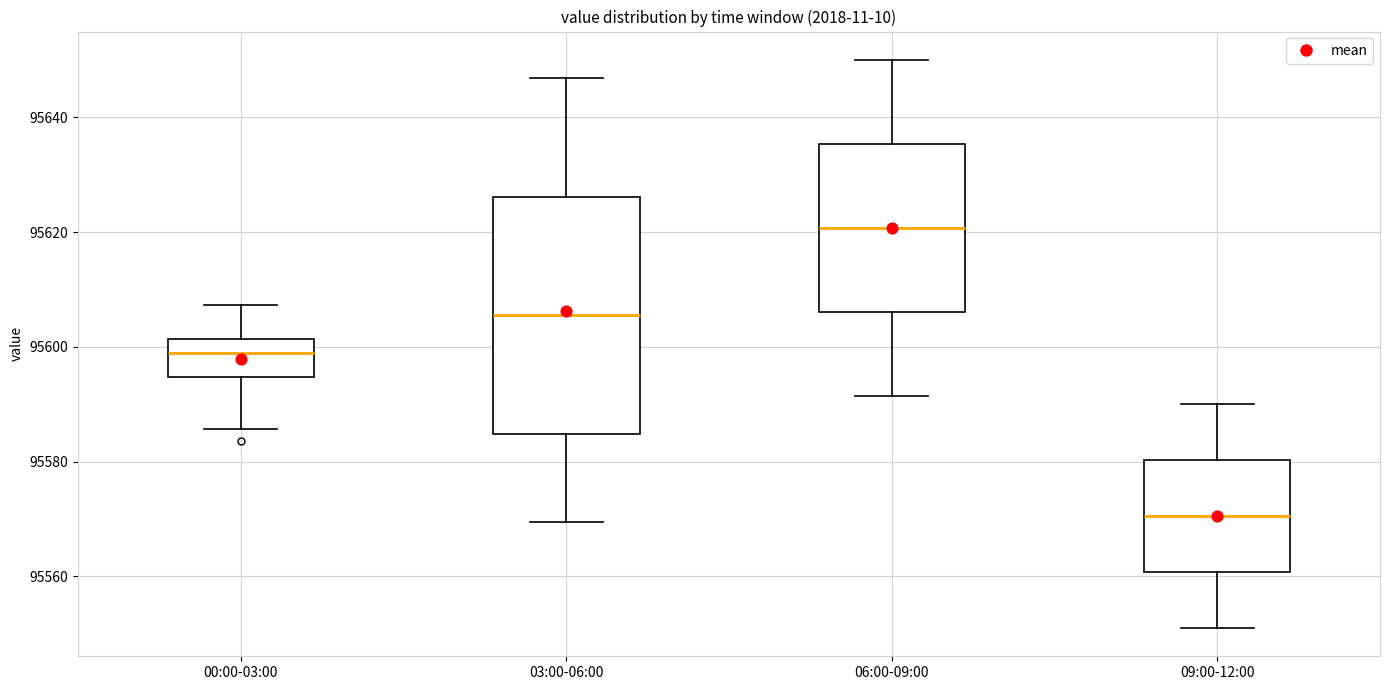

Reading left to right, read every box against the y-axis: the position of its median line, the range the box covers, and the ends of its whiskers. The values are not printed on the chart, so give them approximately, as read against the axis.

00:00-03:00: median 95598, box 95594 to 95602, whiskers 95586 to 95608
03:00-06:00: median 95606, box 95584 to 95626, whiskers 95570 to 95646
06:00-09:00: median 95620, box 95606 to 95636, whiskers 95592 to 95650
09:00-12:00: median 95570, box 95560 to 95580, whiskers 95552 to 95590